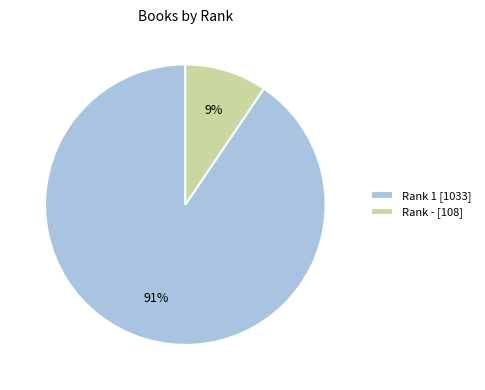

Between Rank - [108] and Rank 1 [1033], which is larger?

Rank 1 [1033]